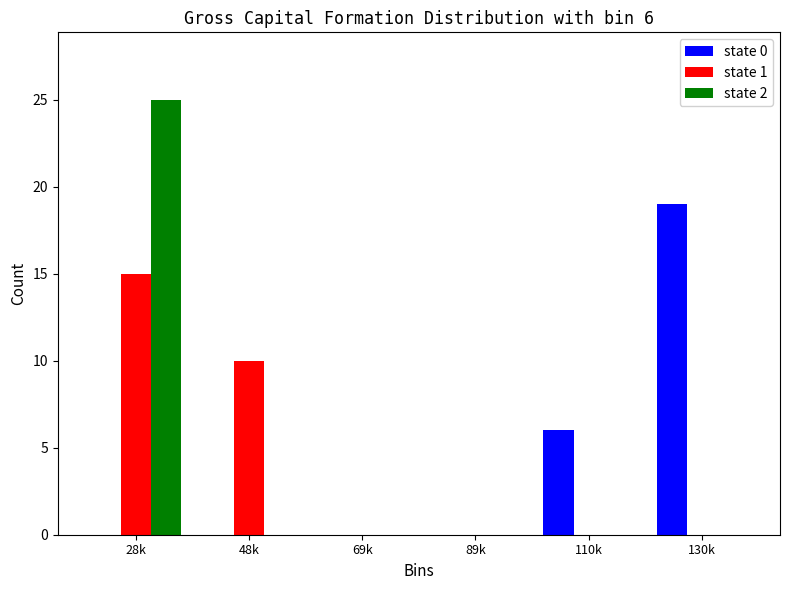

Reading left to right, transcribe all the data shown in this chart.

state 0: 28k=0	48k=0	69k=0	89k=0	110k=6	130k=19
state 1: 28k=15	48k=10	69k=0	89k=0	110k=0	130k=0
state 2: 28k=25	48k=0	69k=0	89k=0	110k=0	130k=0